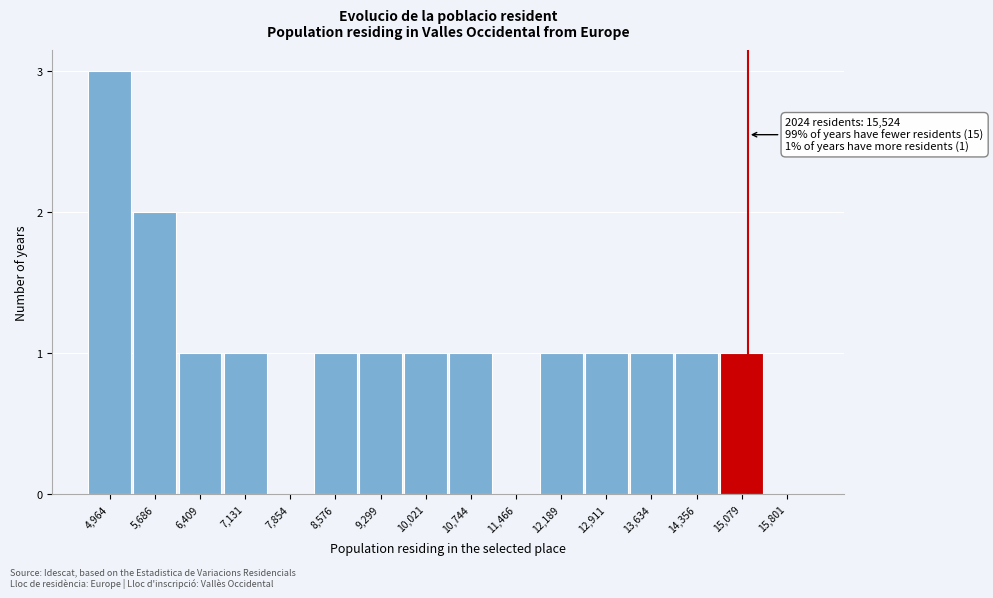

Reading left to right, what are all the values shown in this chart?

4,964=3	5,686=2	6,409=1	7,131=1	7,854=0	8,576=1	9,299=1	10,021=1	10,744=1	11,466=0	12,189=1	12,911=1	13,634=1	14,356=1	15,079=1	15,801=0